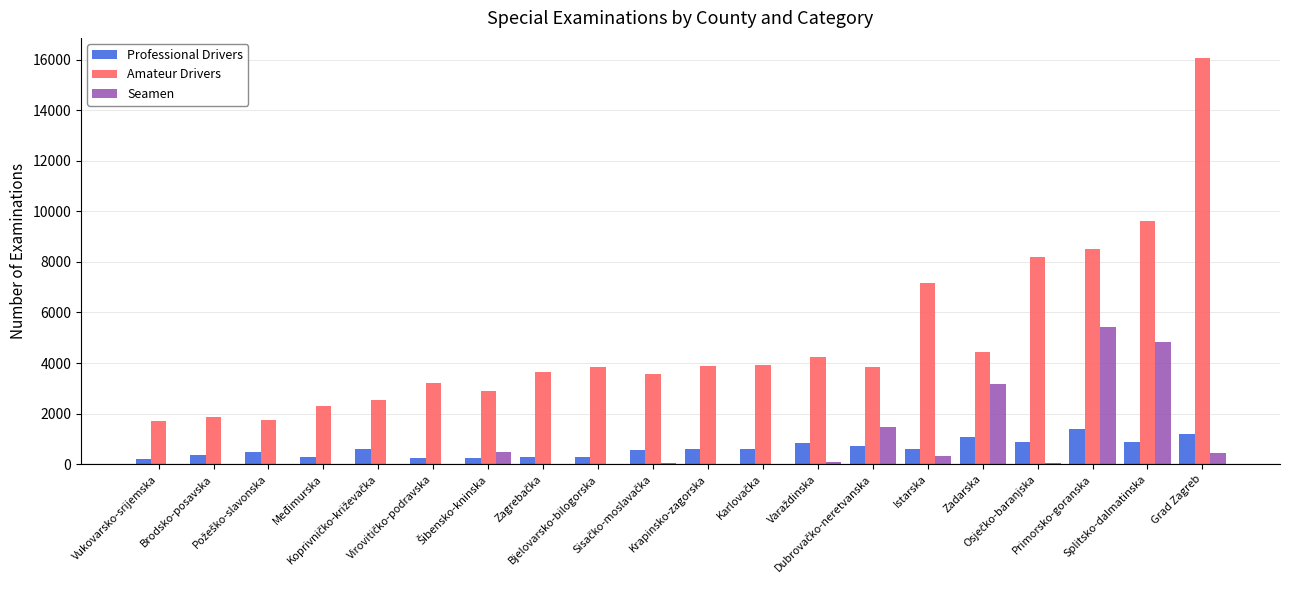

What is the sum of all Seamen values?

16289